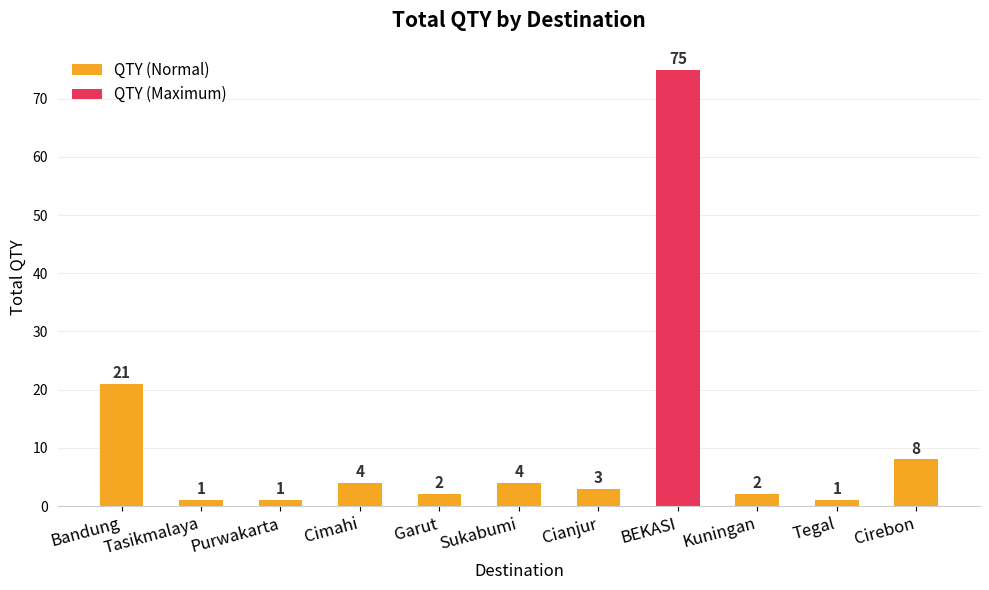

Are the bars grouped side by side (vs. stacked)?

No